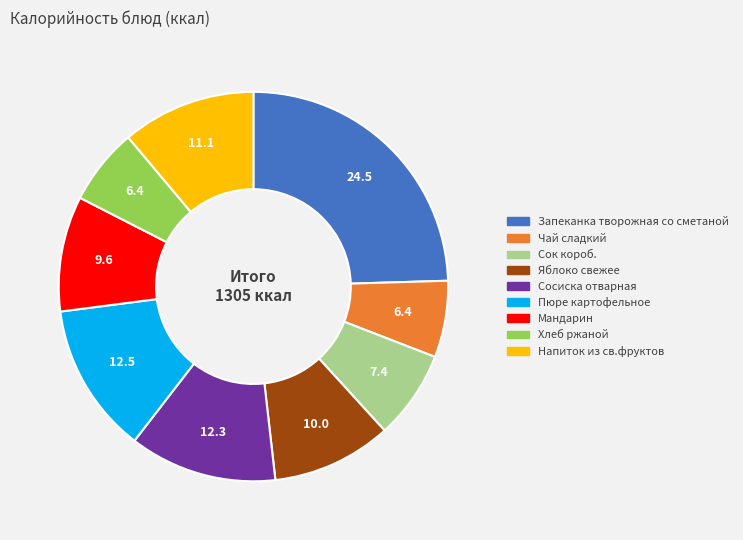

True or false: Пюре картофельное accounts for 5% of the total.

False